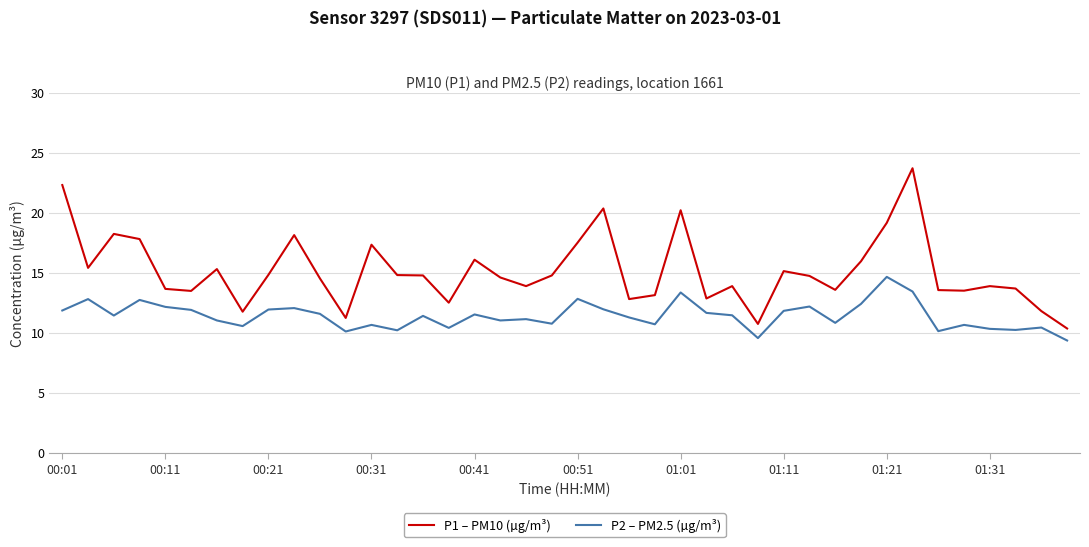

List the series in order of their peak value, highest first.

P1 – PM10 (µg/m³), P2 – PM2.5 (µg/m³)